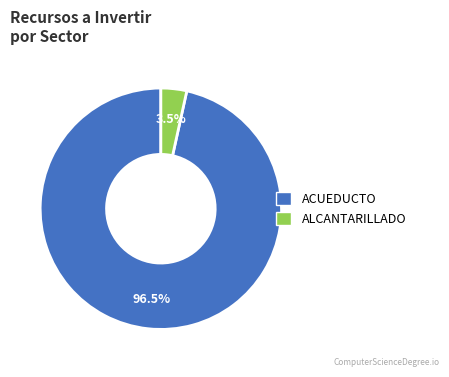

Is there any slice that represents more than half of the pie?

Yes